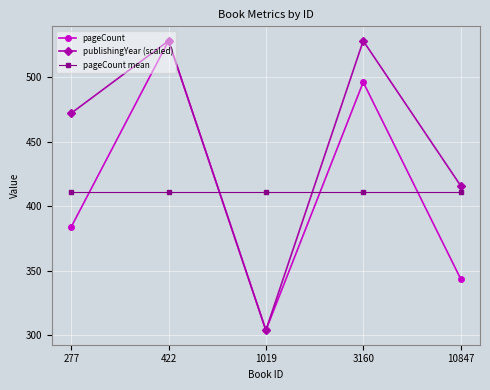

At how many categories does at least one series exceed 403?

5